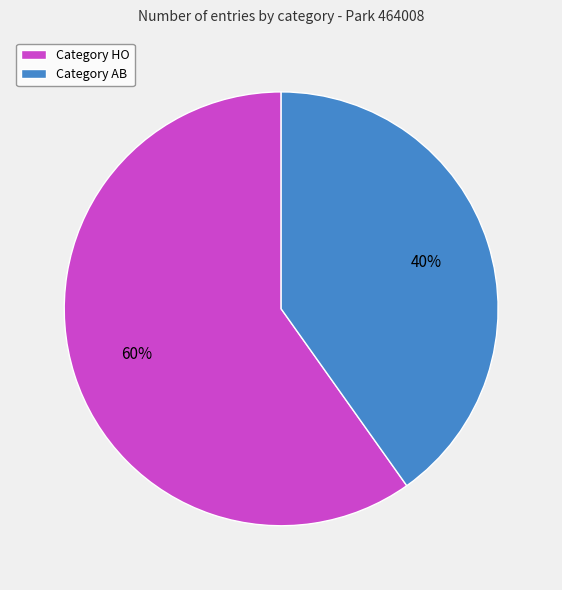

Combined, do Category AB and Category HO account for over 50%?

Yes